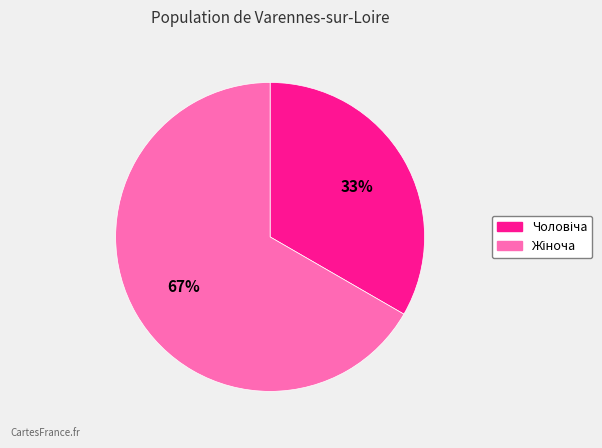

How many slices are in this pie chart?

2